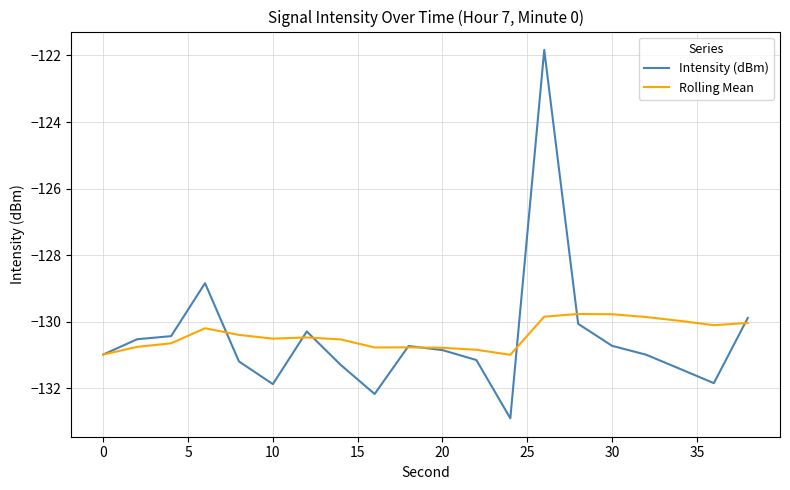

Which series has the largest range (max minus min)?

Intensity (dBm)